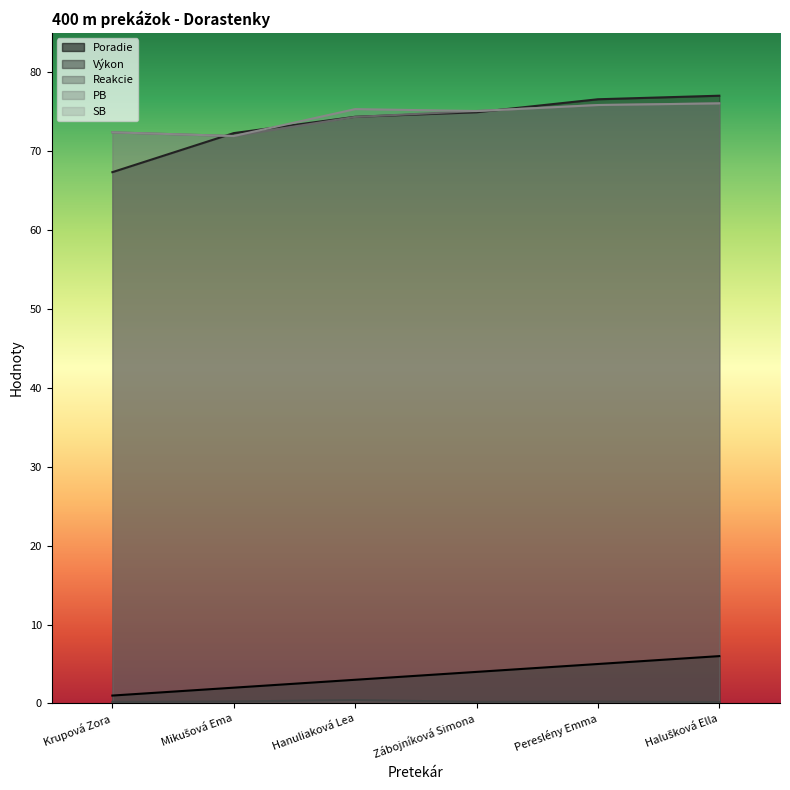

How many interior local valleys does the SB series have?

2